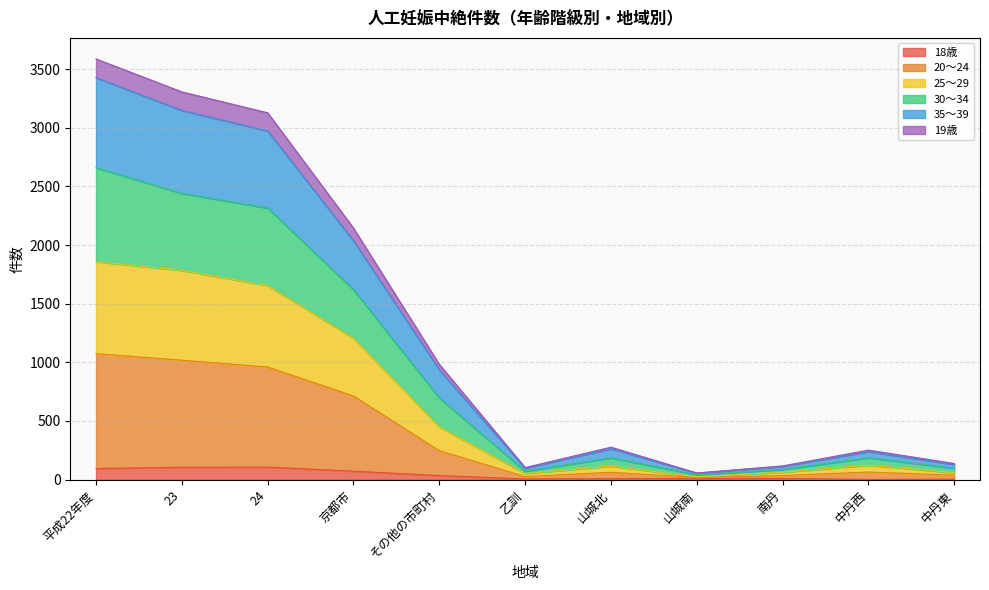

Does the chart display data point markers on the line(s)?

No